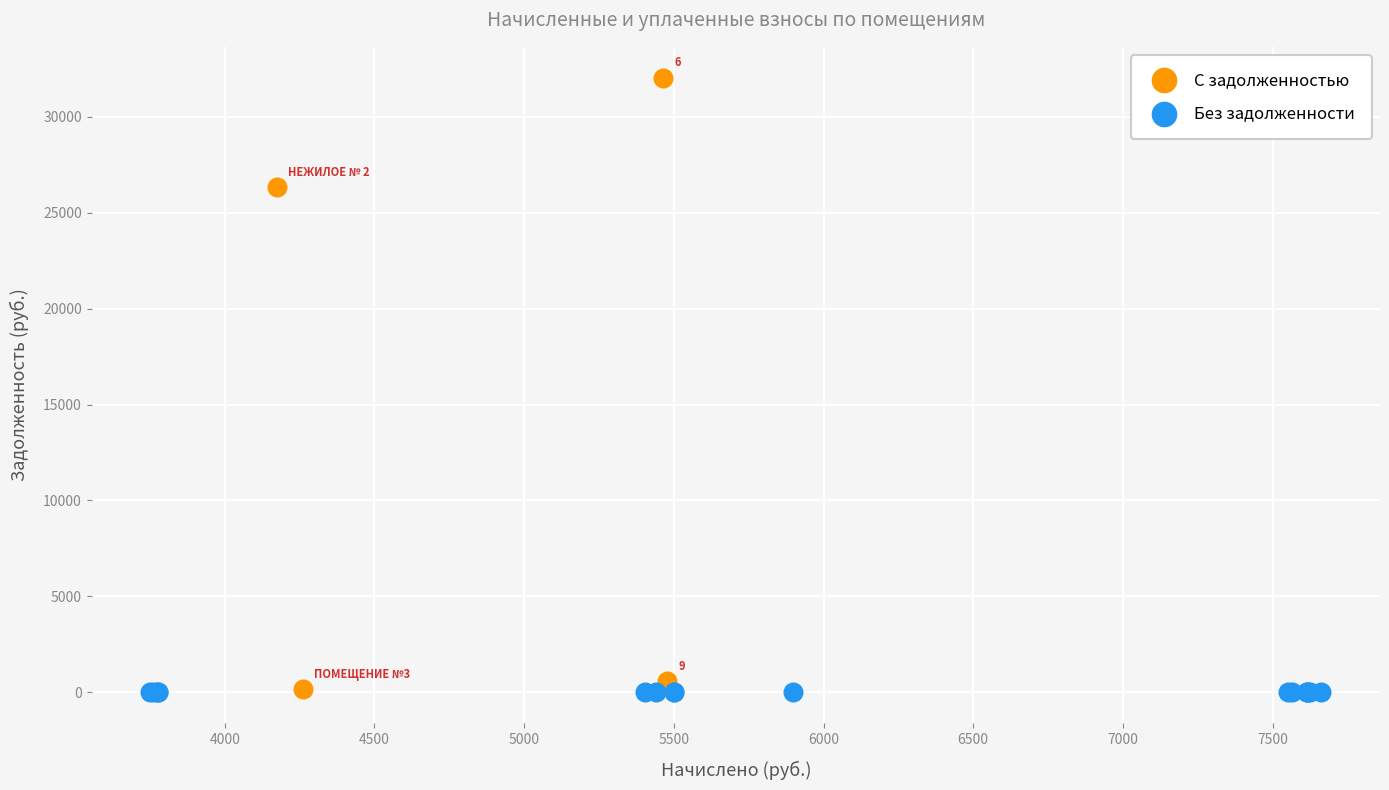

What are all the series names shown in the legend?

С задолженностью, Без задолженности